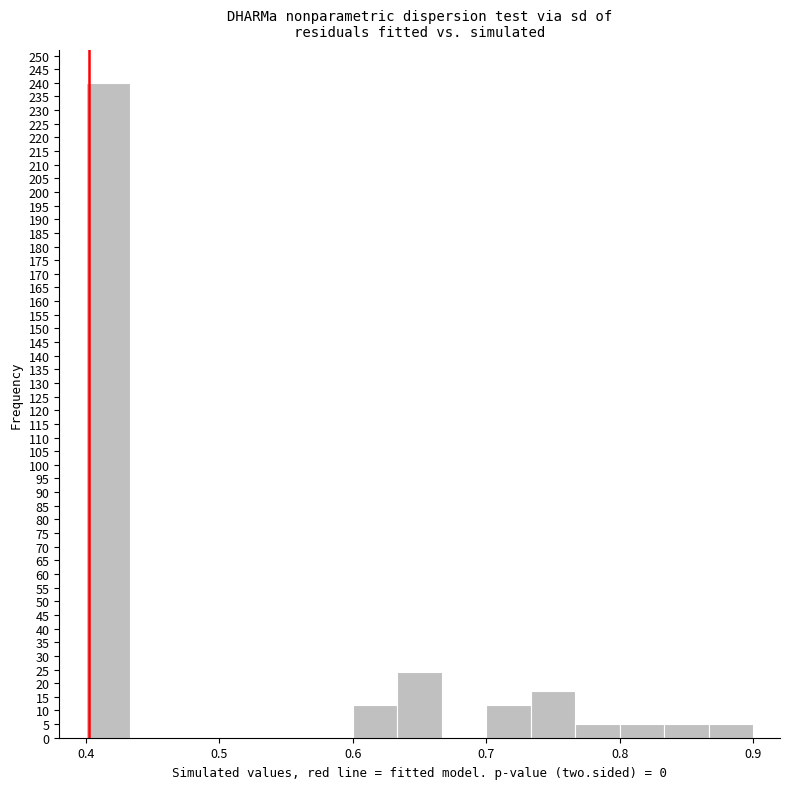

Around what value on the x-axis is the tallest bar? Give the approximate position of its centre, as read against the axis.

0.42